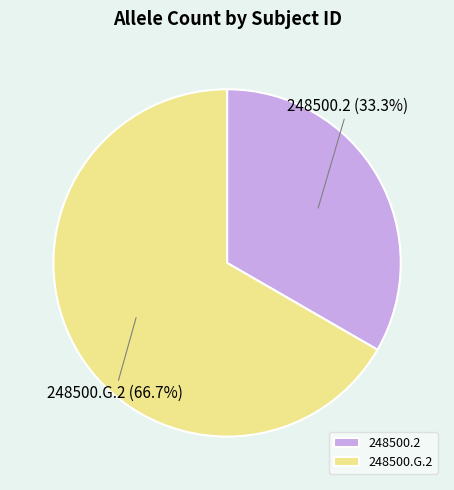

Between 248500.2 (33.3%) and 248500.G.2 (66.7%), which is larger?

248500.G.2 (66.7%)